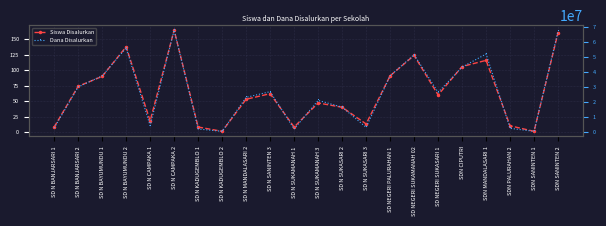

What is the sum of all Siswa Disalurkan values?

1394